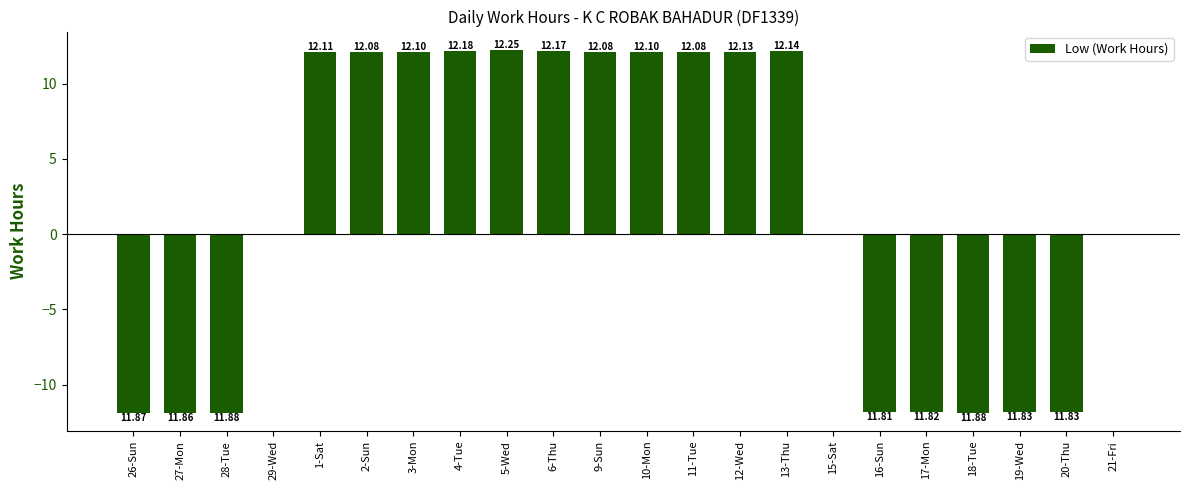

Between 16-Sun and 6-Thu, which is larger?

6-Thu